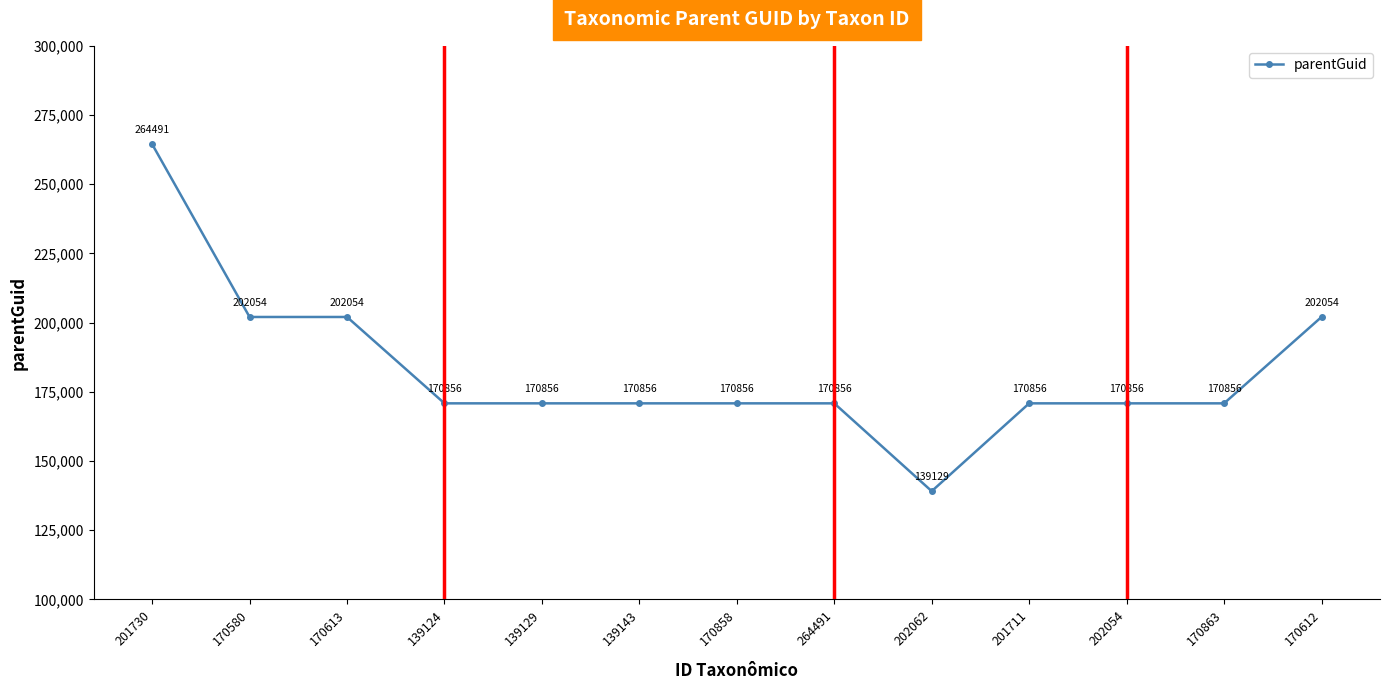

How many values are between 170856 and 202054?

11